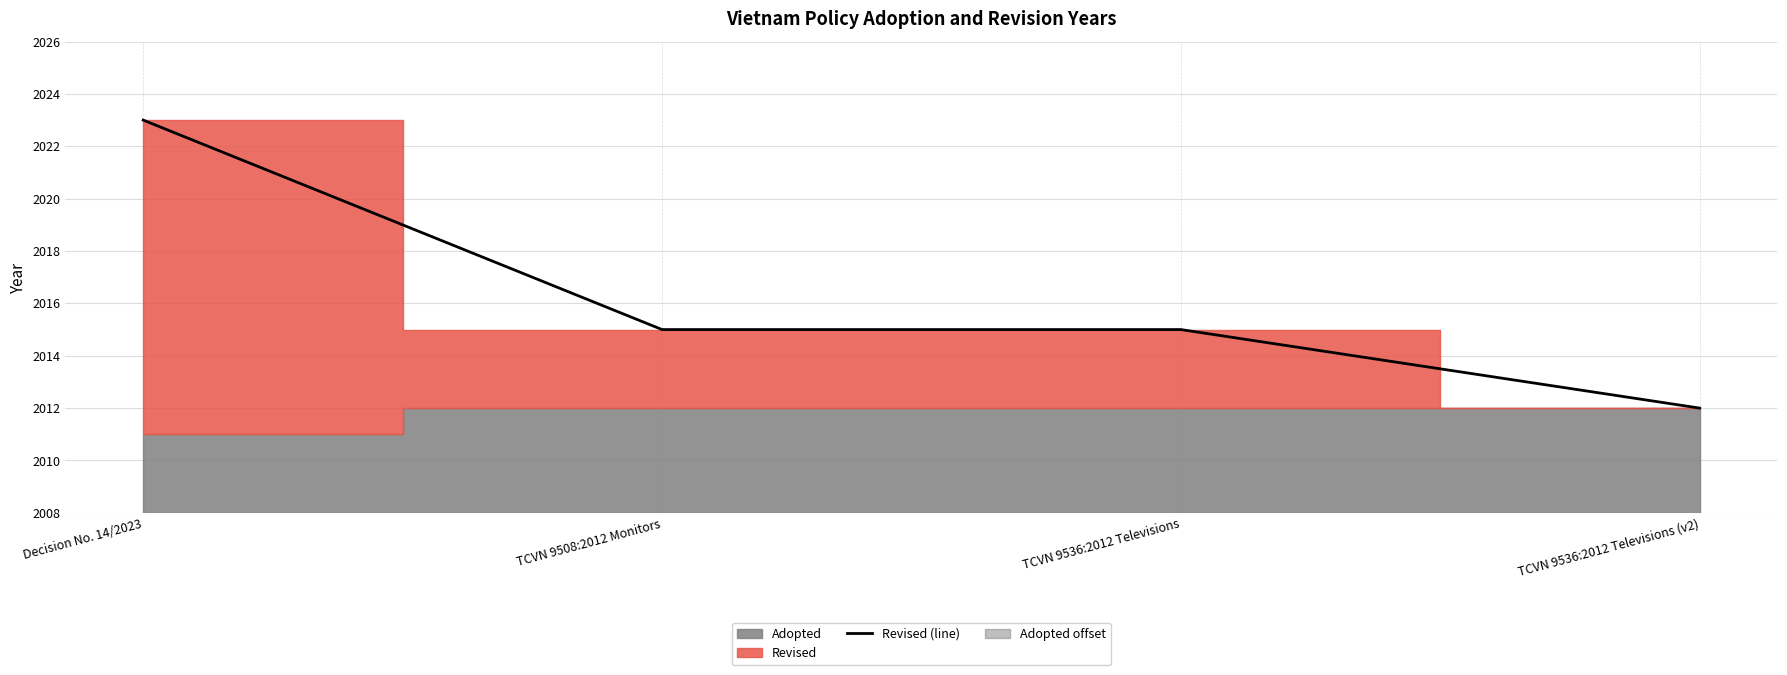

Reading left to right, transcribe all the data shown in this chart.

Decision No. 14/2023=2023	TCVN 9508:2012 Monitors=2015	TCVN 9536:2012 Televisions=2015	TCVN 9536:2012 Televisions (v2)=2012